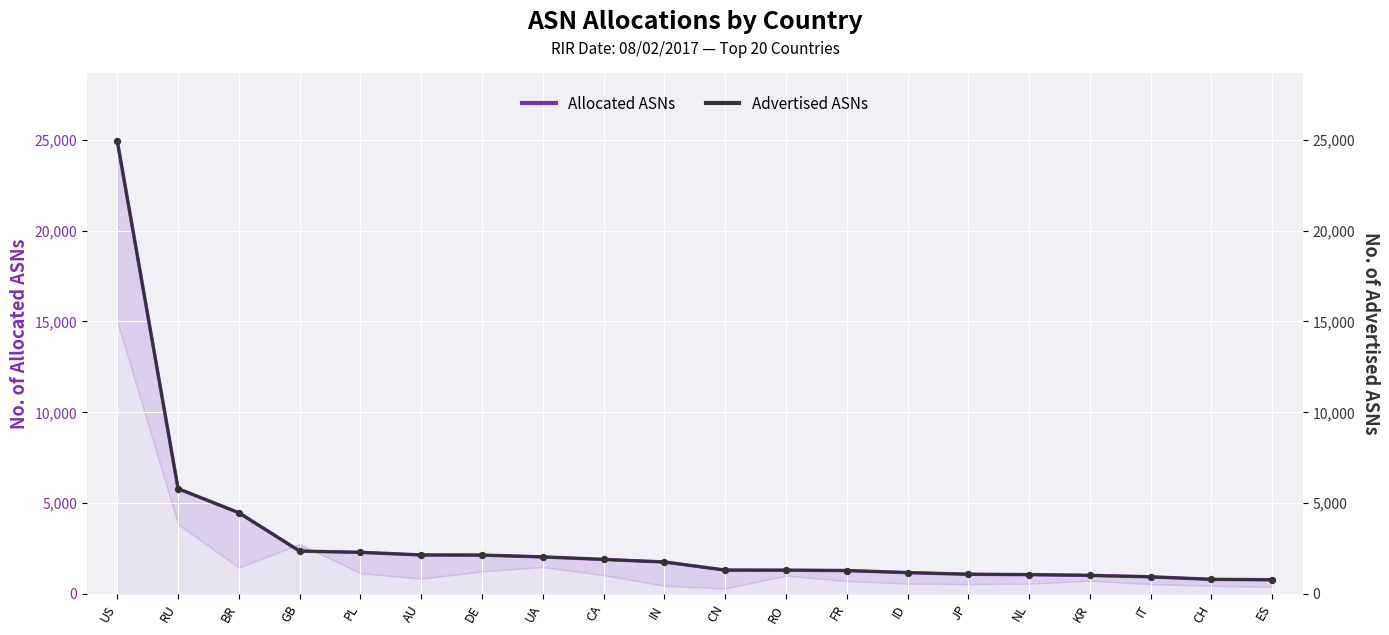

Which series contains the highest Y value?

Allocated ASNs